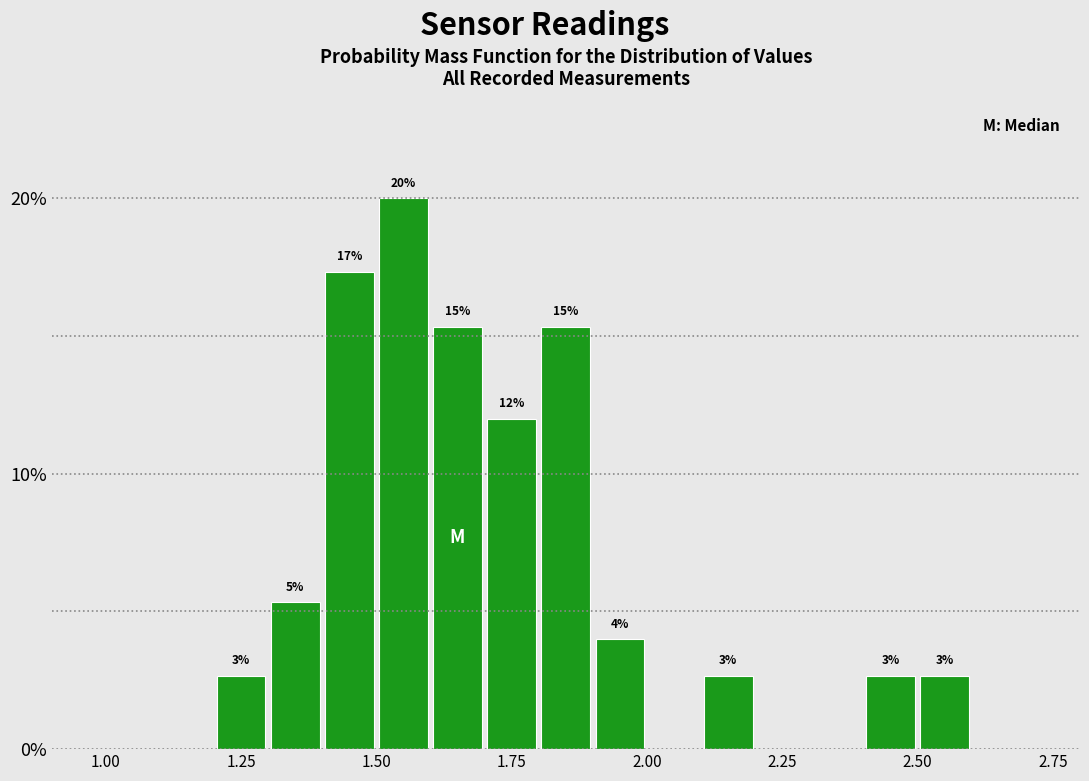

Read against the x-axis, roughly where is the centre of the tallest bar?

1.55